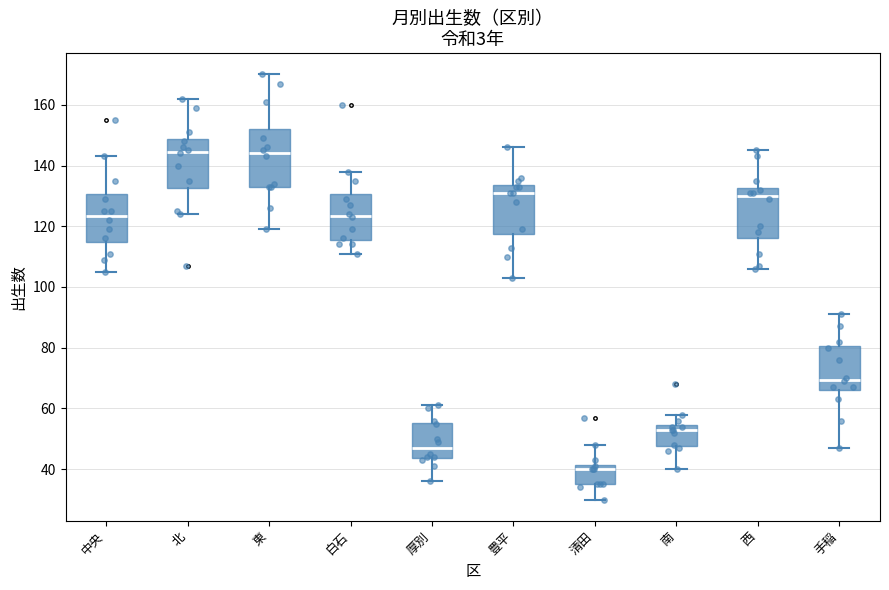

Where does the lower whisker of the box for 南 end on the y-axis? The values are not printed on the chart, so give them approximately, as read against the axis.

40